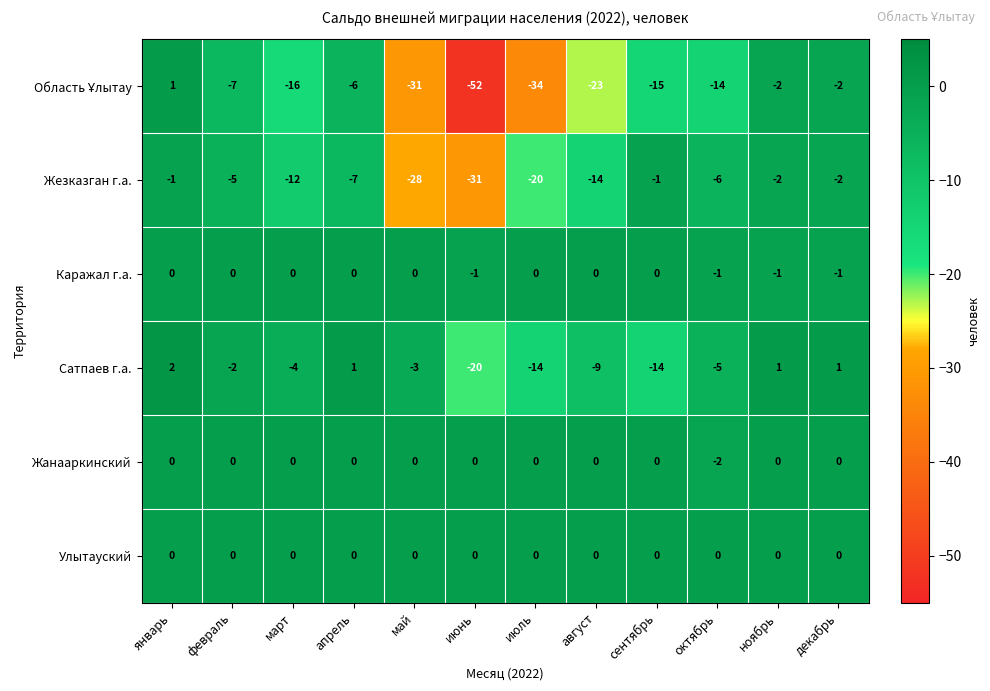

At which label does Сатпаев г.а. first exceed -3?

январь